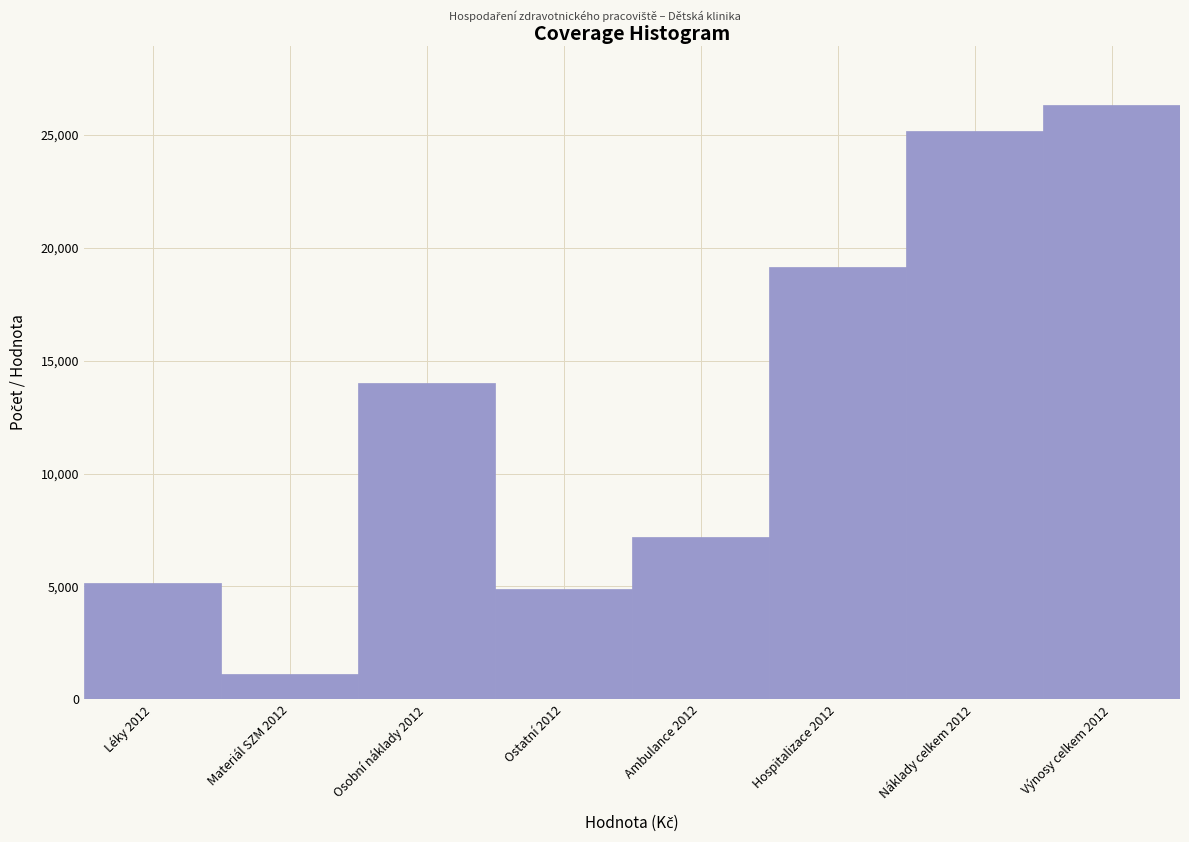

Reading left to right, transcribe all the data shown in this chart.

Léky 2012=5174.5	Materiál SZM 2012=1121.4	Osobní náklady 2012=14001.0	Ostatní 2012=4877.7	Ambulance 2012=7193.2	Hospitalizace 2012=19142.8	Náklady celkem 2012=25174.6	Výnosy celkem 2012=26336.0